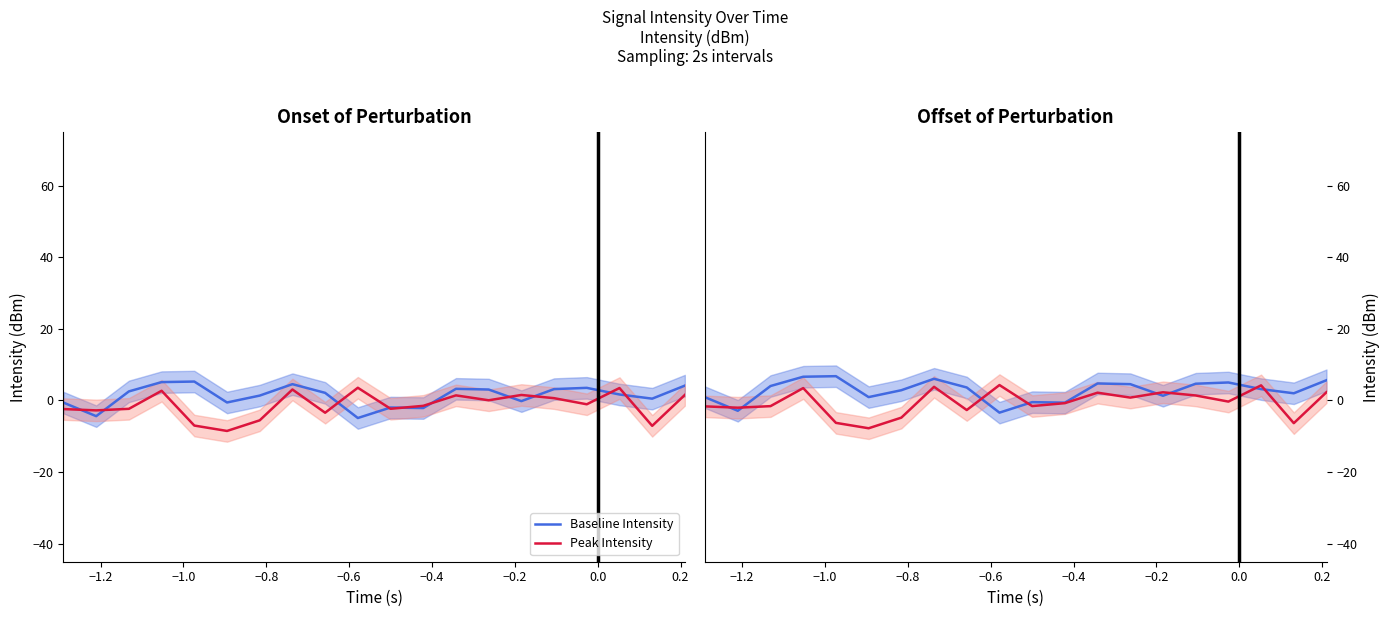

What is the minimum value shown in the chart?

-7.8